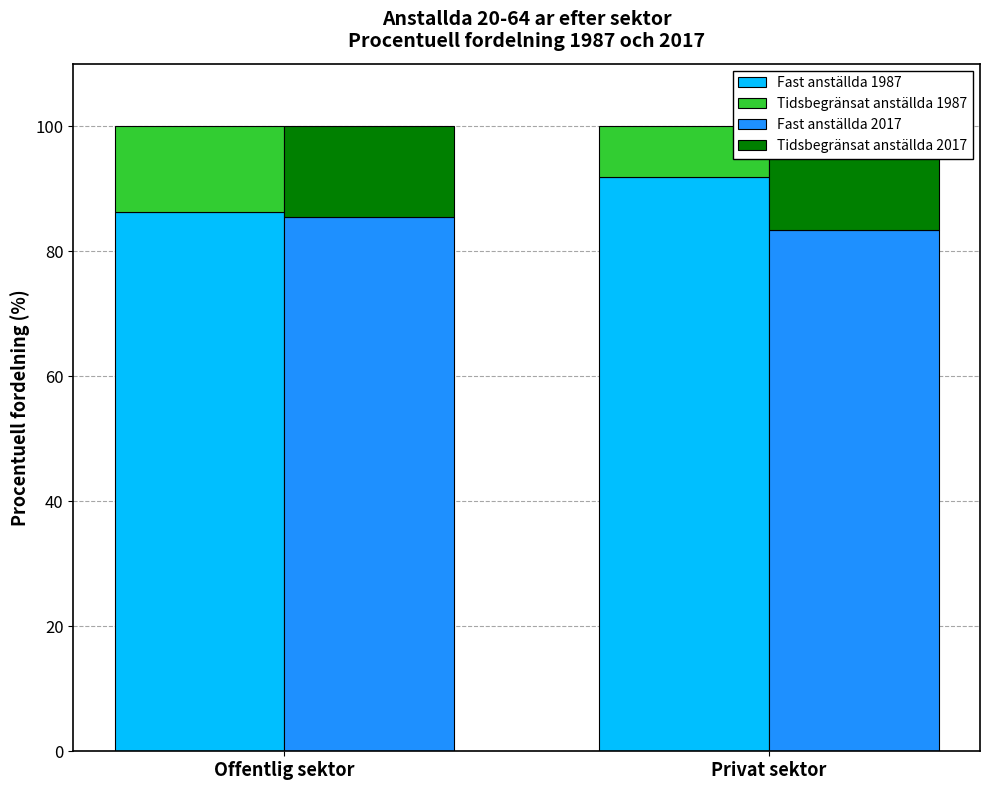

At Offentlig sektor, list the series in order from smallest to largest.

Tidsbegränsat anställda 1987, Tidsbegränsat anställda 2017, Fast anställda 2017, Fast anställda 1987